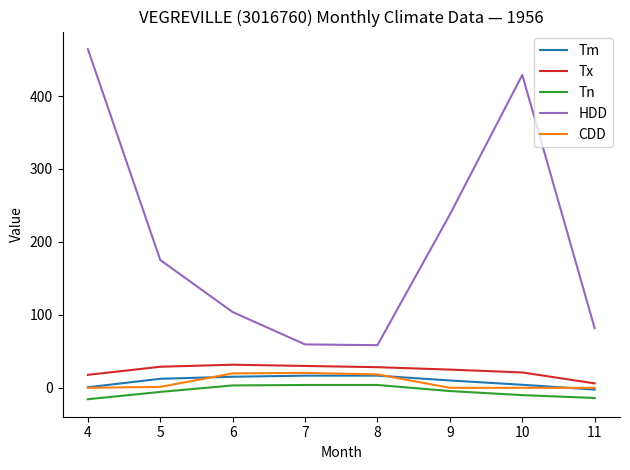

What is the difference between the Tn values at 9 and 8?

8.3